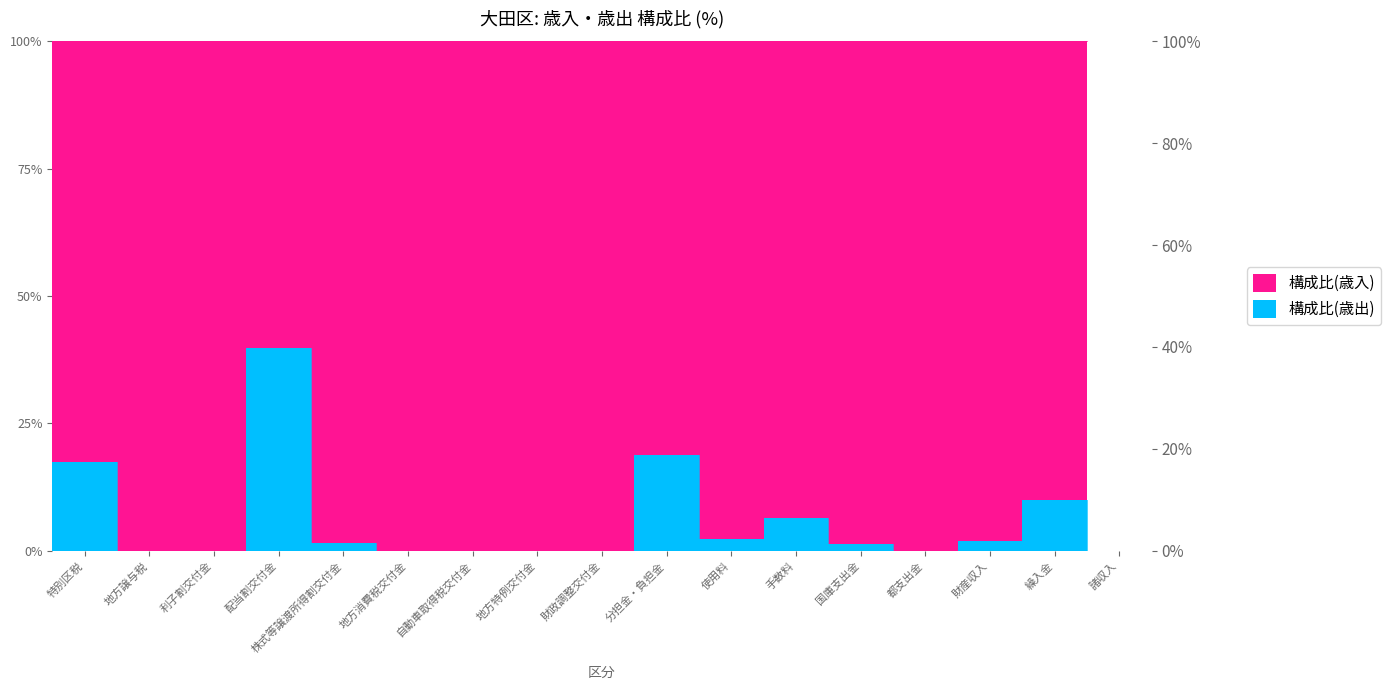

Is it true that the value at 繰入金 is 16.0?

False